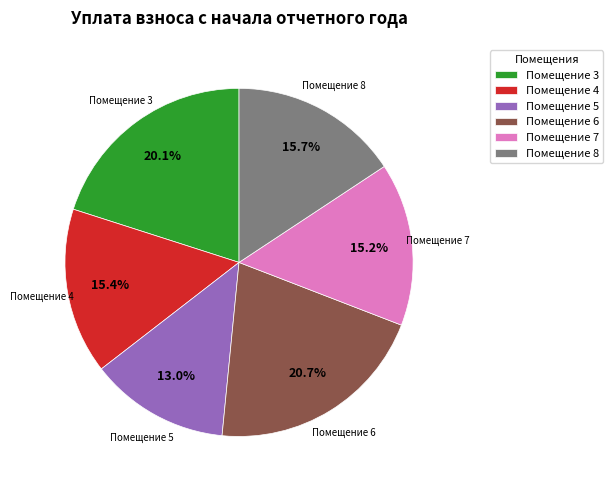

Between Помещение 3 and Помещение 5, which is larger?

Помещение 3